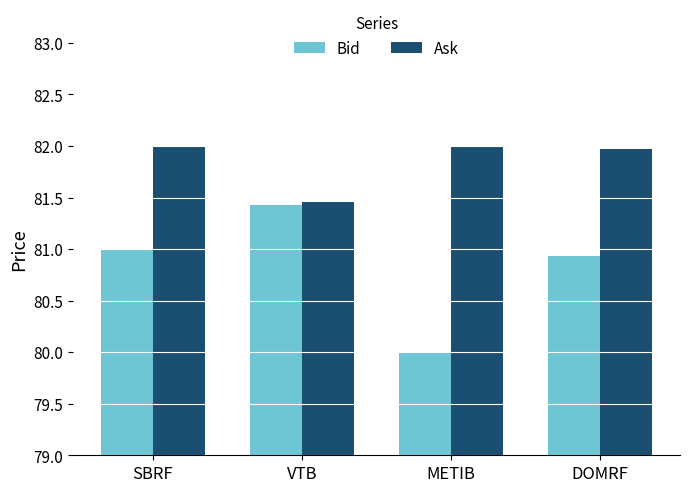

What is the value of the Bid bar at the 1st from the left?

81.0